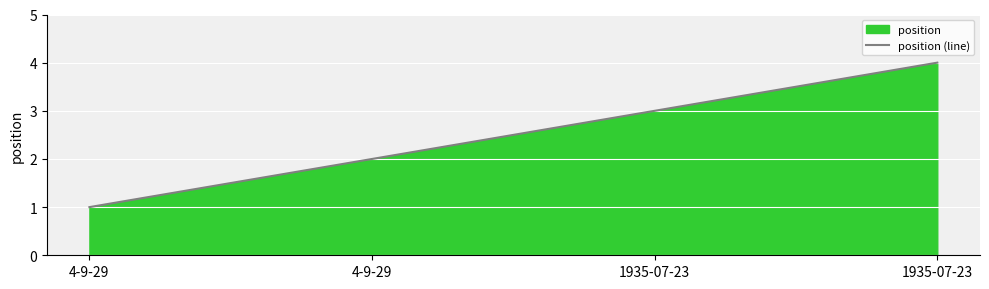

At which category does the chart reach its peak across all series?

1935-07-23